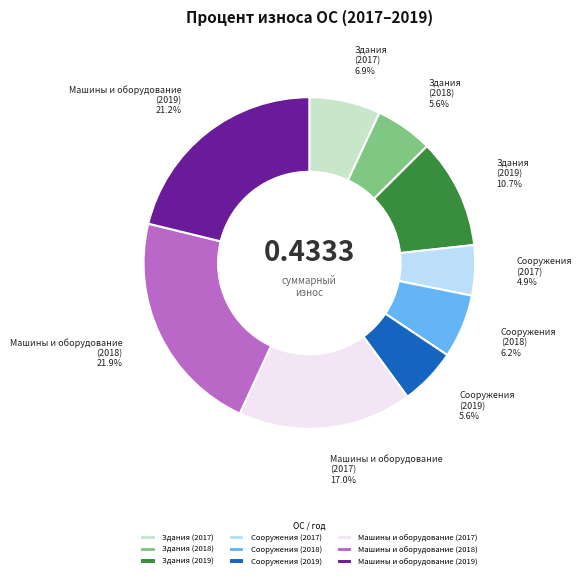

To the nearest percent, what percentage of the pie is Сооружения (2017)?

5%